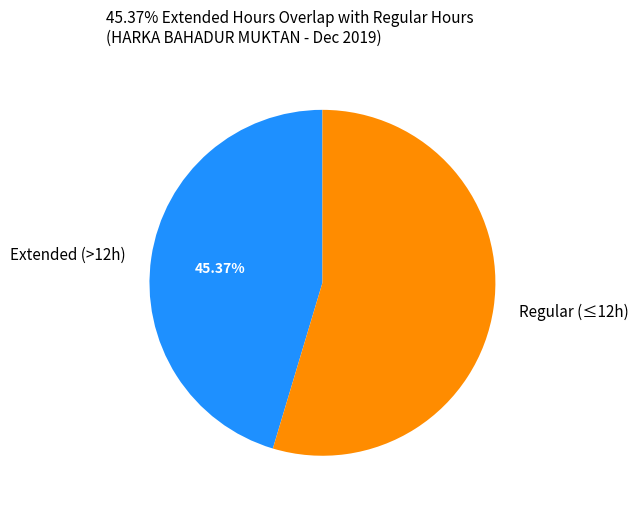

What is the ratio of the value at Extended (>12h) to the value at Regular (≤12h)?

0.8